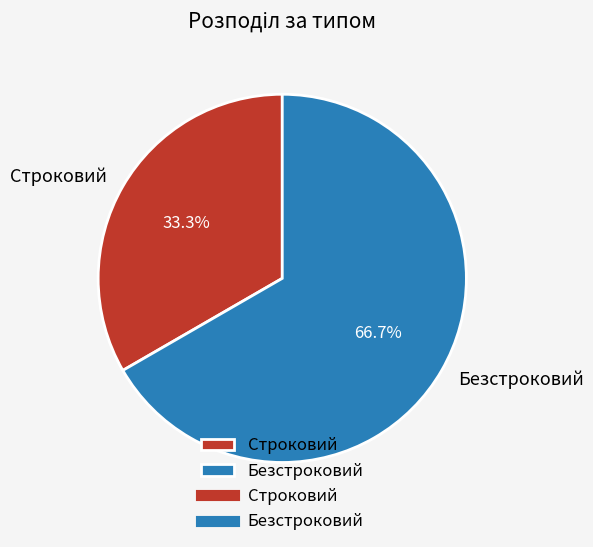

Approximately how many times larger is the value at Строковий compared to Безстроковий?

0.5